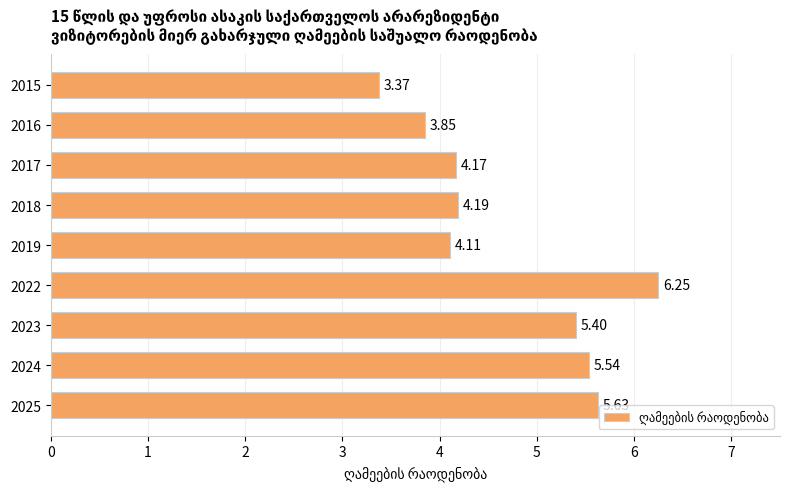

What is the ratio of the value at 2015 to the value at 2022?

0.5